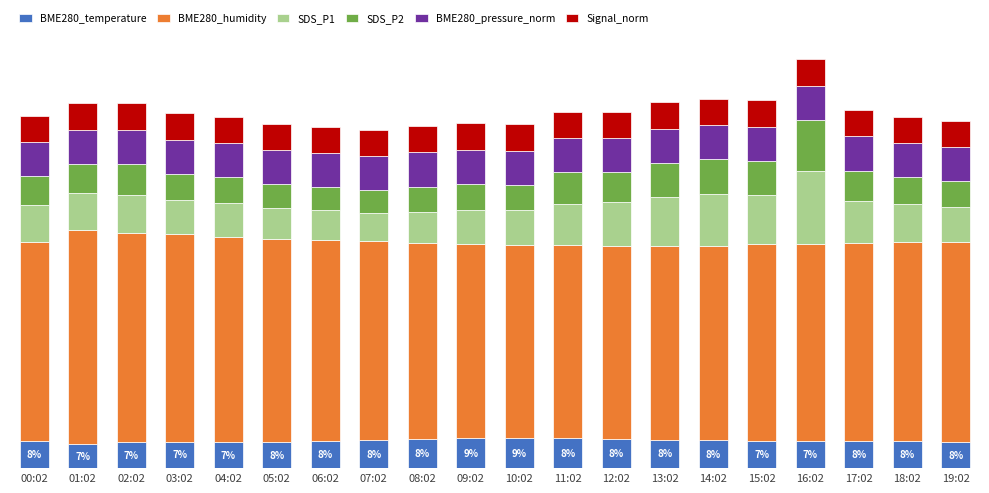

Are the bars horizontal?

No